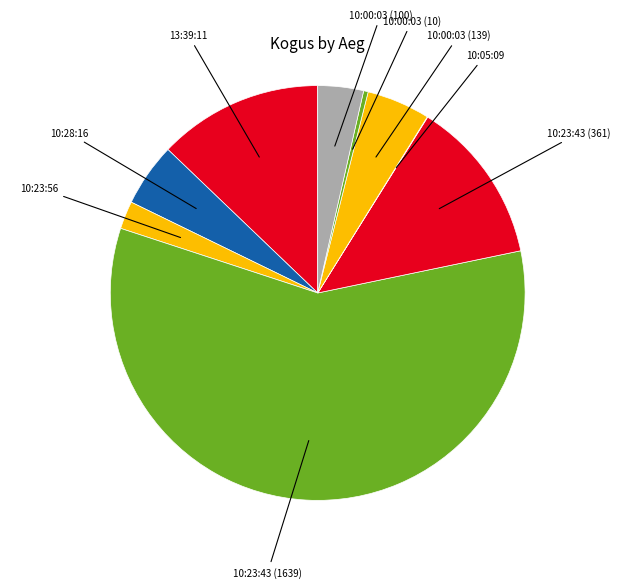

Do 10:23:43 (361) and 10:00:03 (10) together represent more than half of the pie?

No